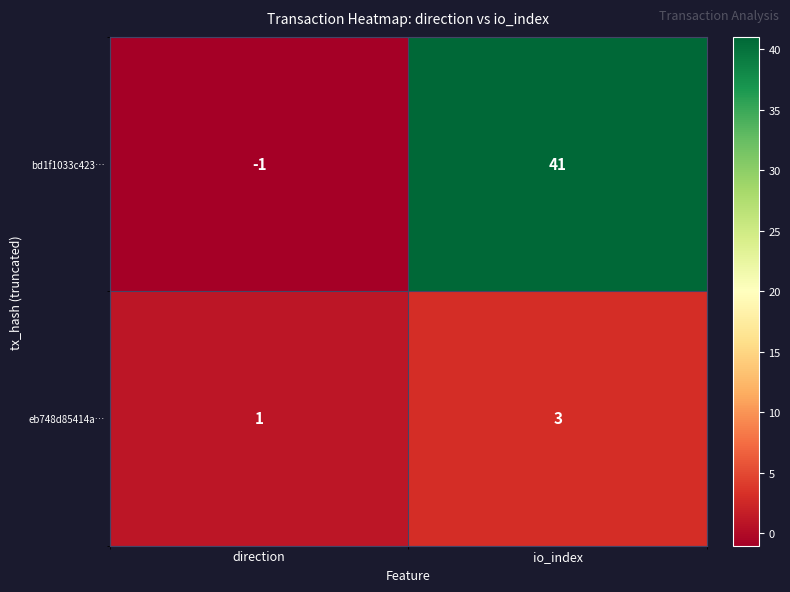

True or false: eb748d85414a… has a value of 3 at io_index.

True